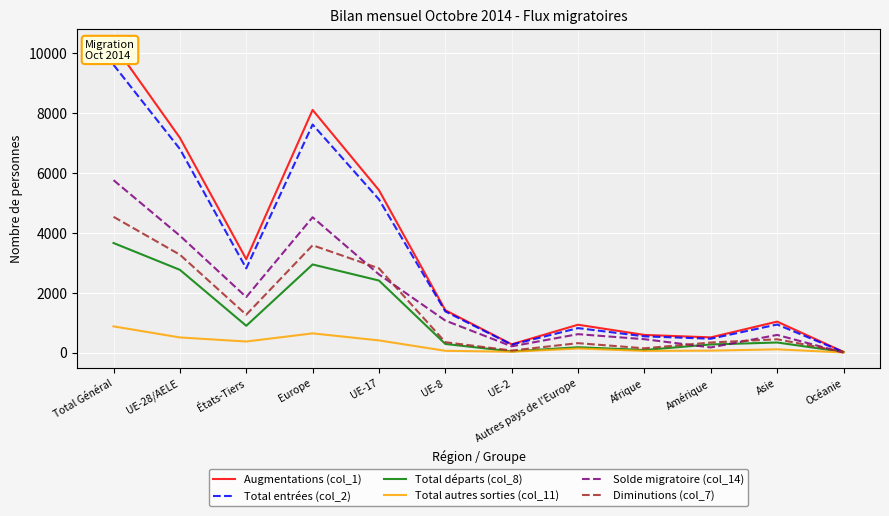

At which label is Diminutions (col_7) closest to 2281?

UE-17